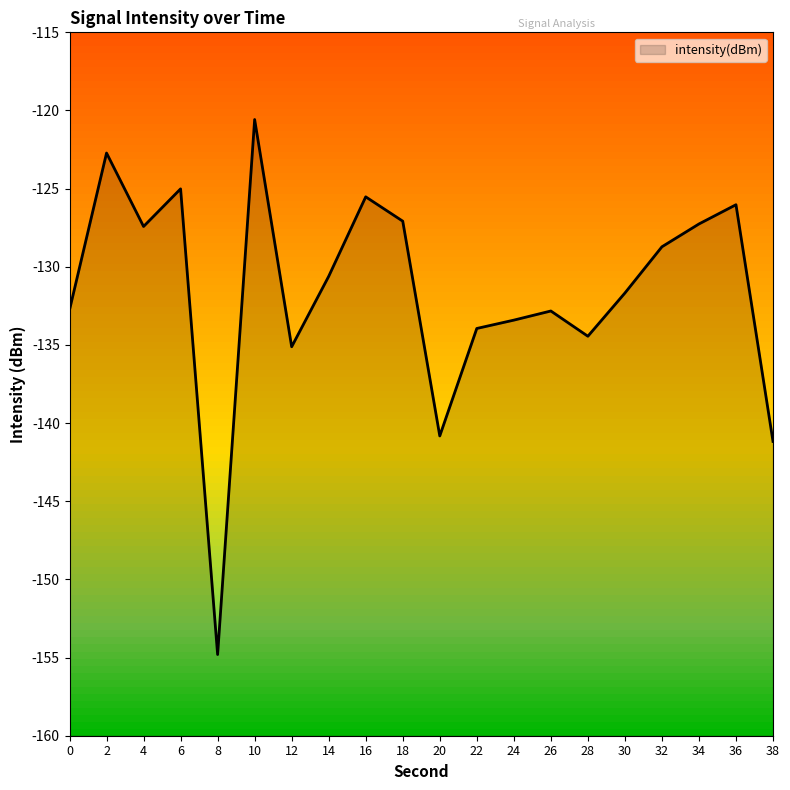

Which label corresponds to the smallest value in the chart?

8